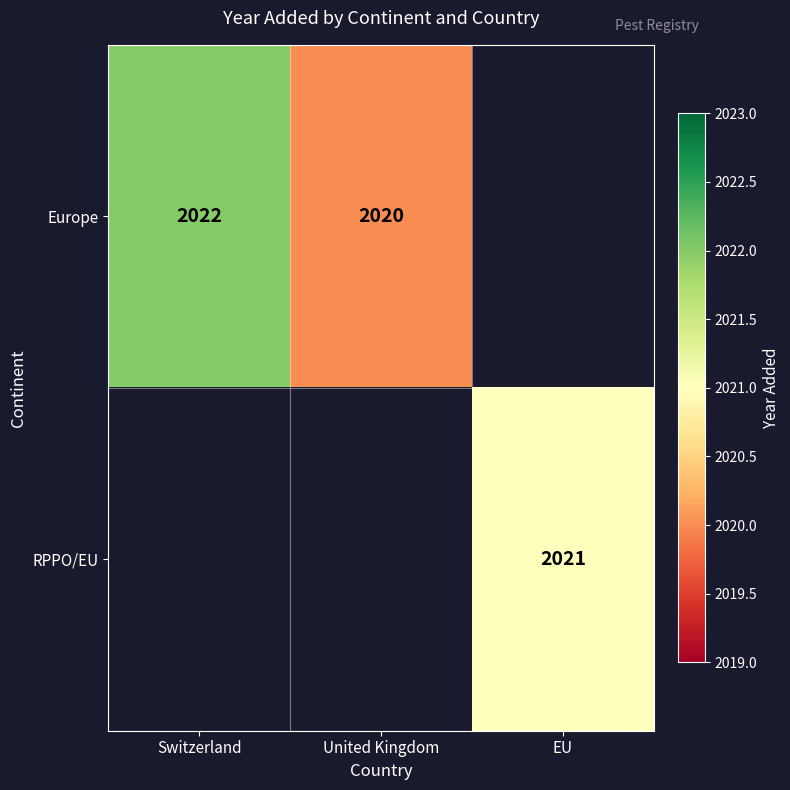

Which has a higher value, United Kingdom or EU?

EU